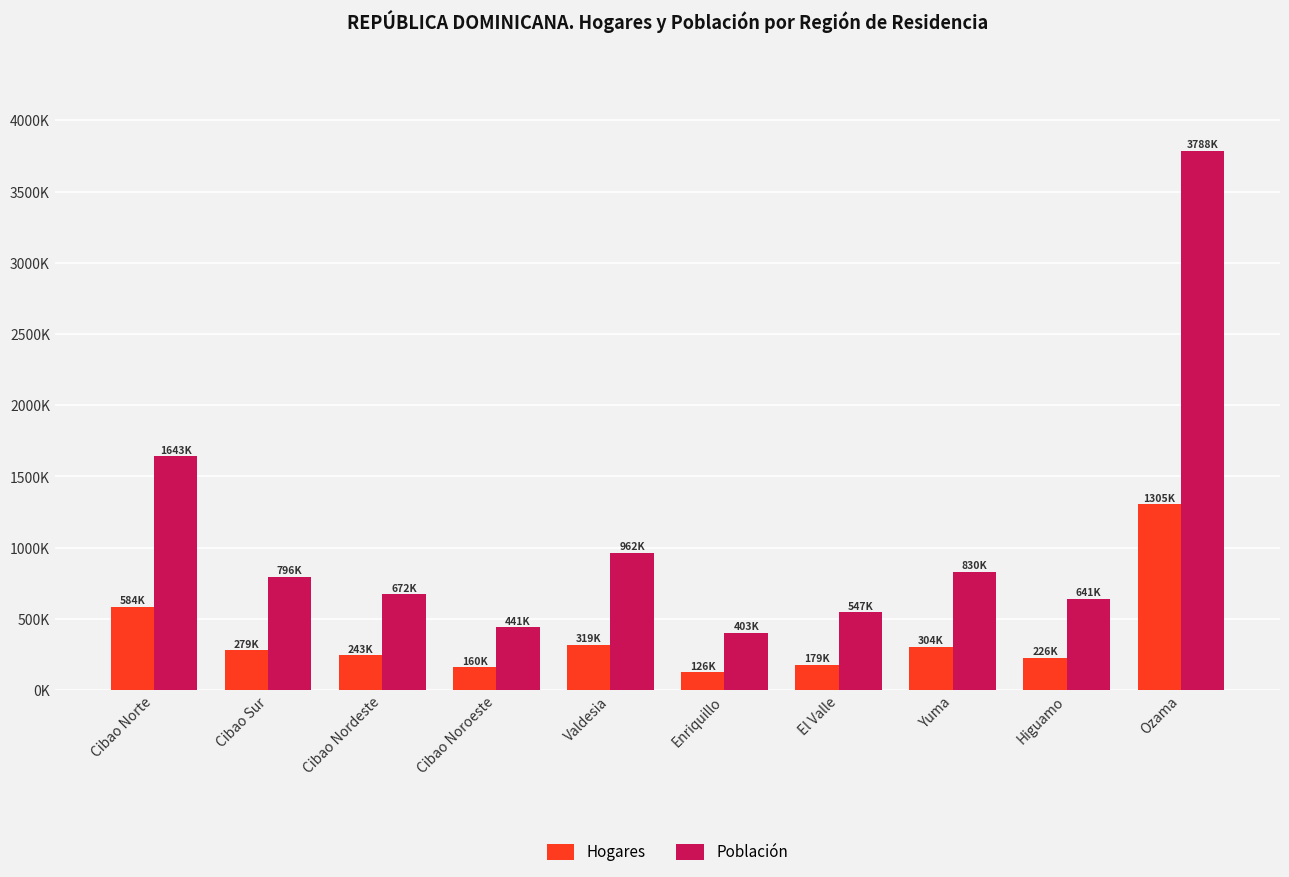

Read the Población value at Yuma.

829960